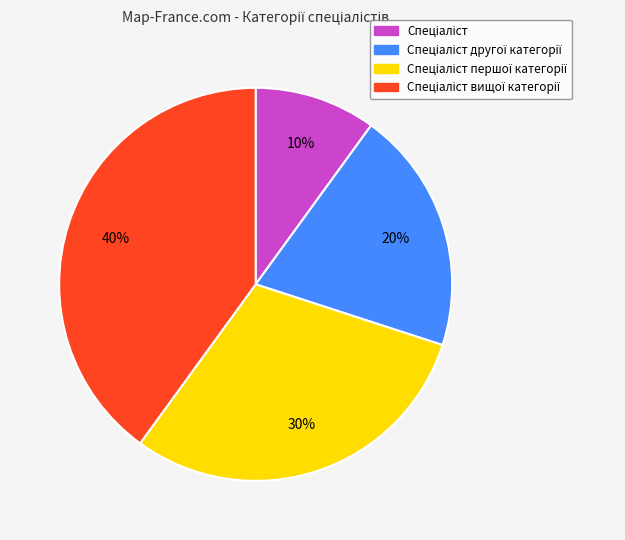

To the nearest percent, what is the difference between the largest and smallest slice percentages?

30%